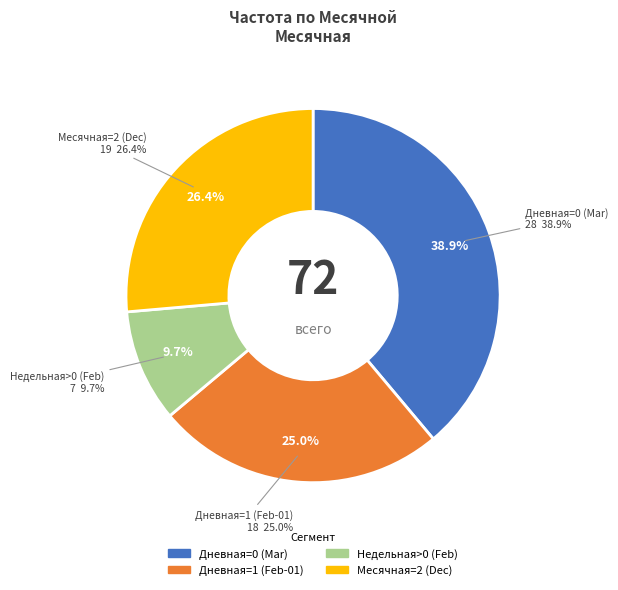

Is 2023-02-14 the majority of the pie?

No